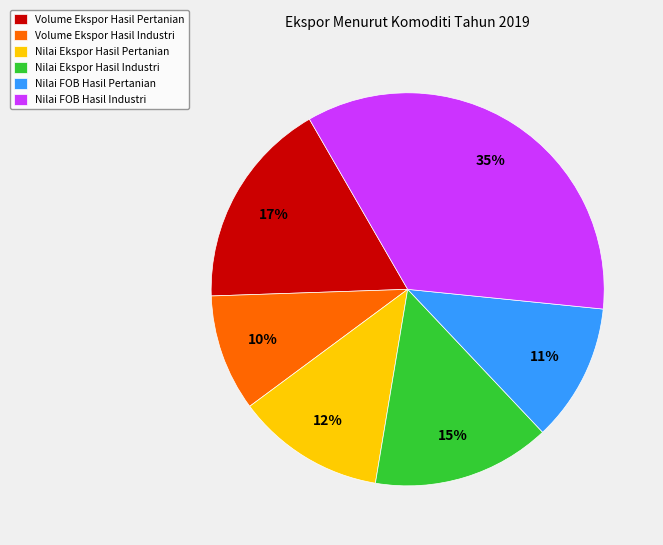

Does Nilai Ekspor Hasil Pertanian represent more than half of the total?

No